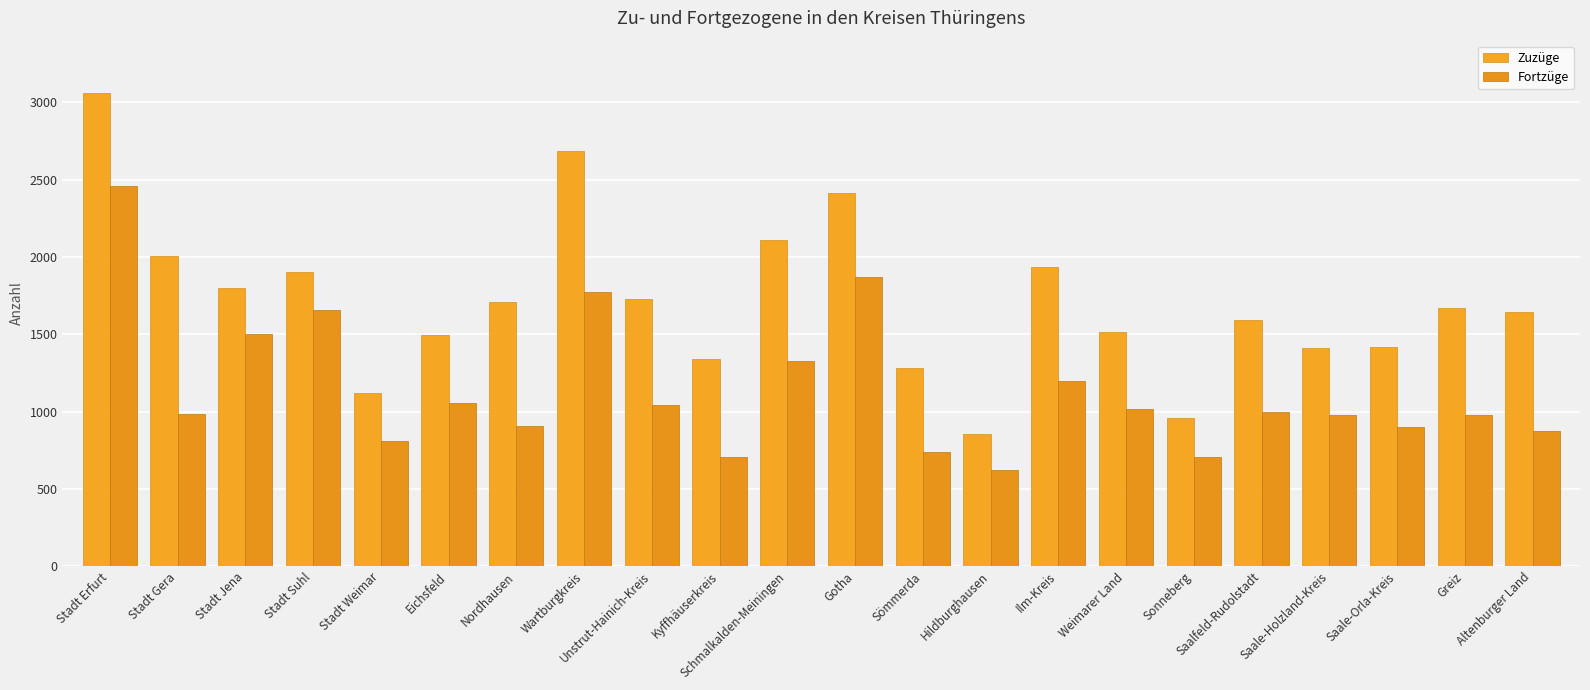

What is the sum of the Zuzüge values at Altenburger Land and Sonneberg?

2599